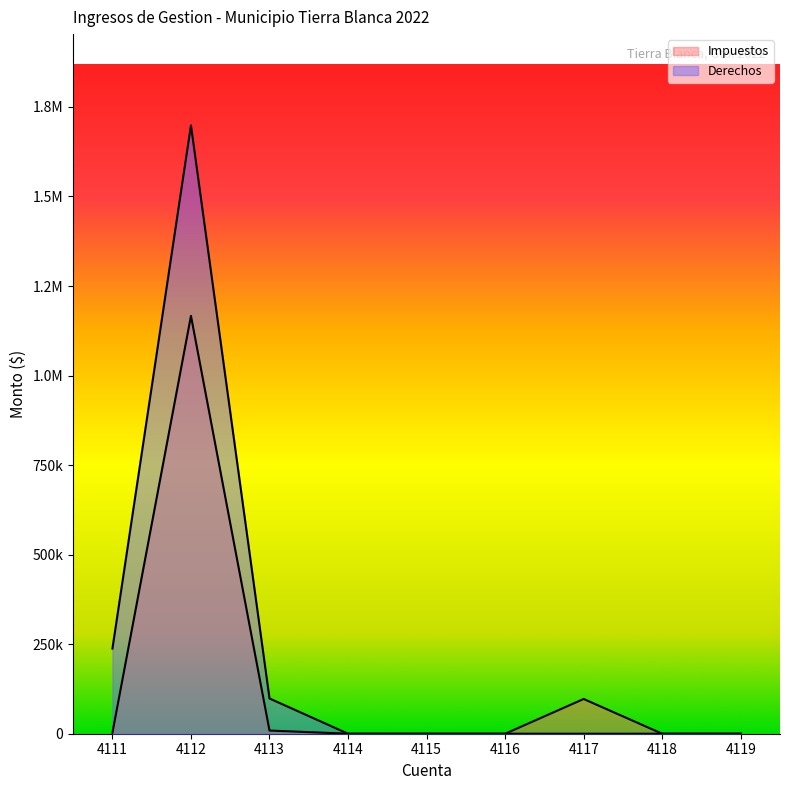

List the series in order of their overall mean, highest first.

Derechos, Impuestos